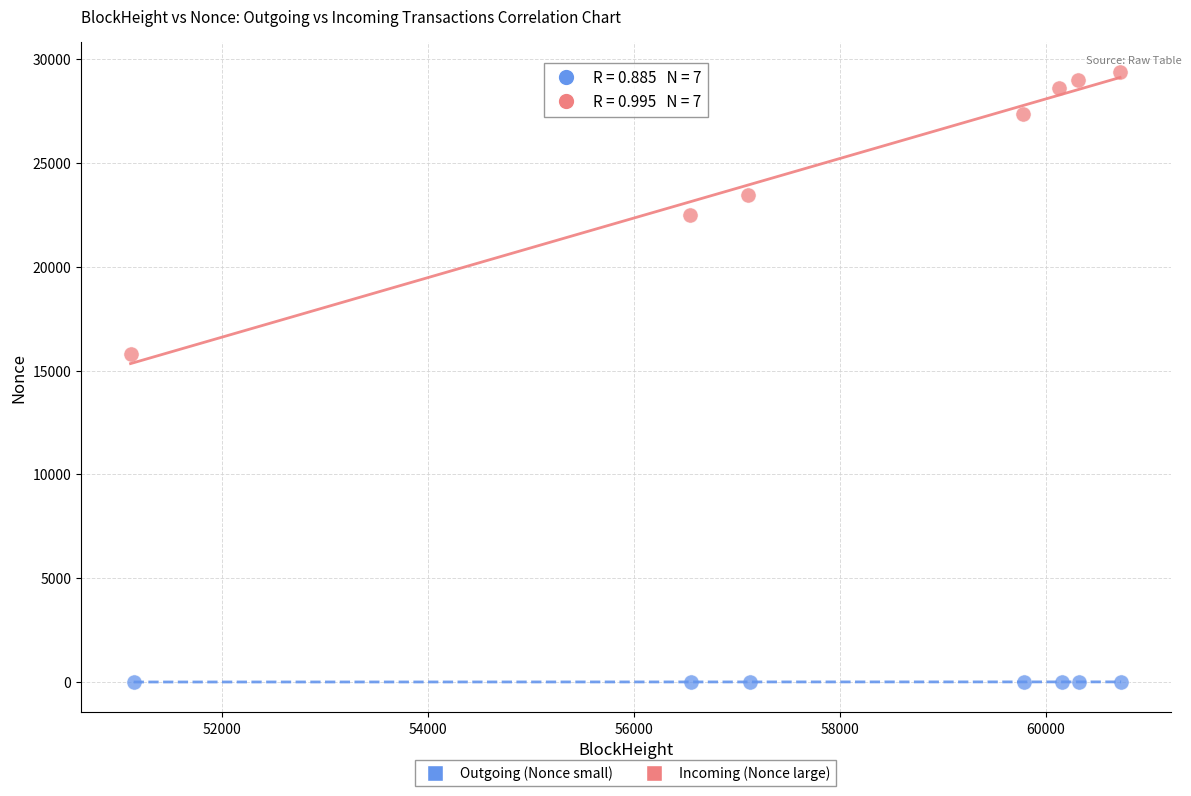

Which series reaches the minimum Y coordinate?

Outgoing (Nonce small)